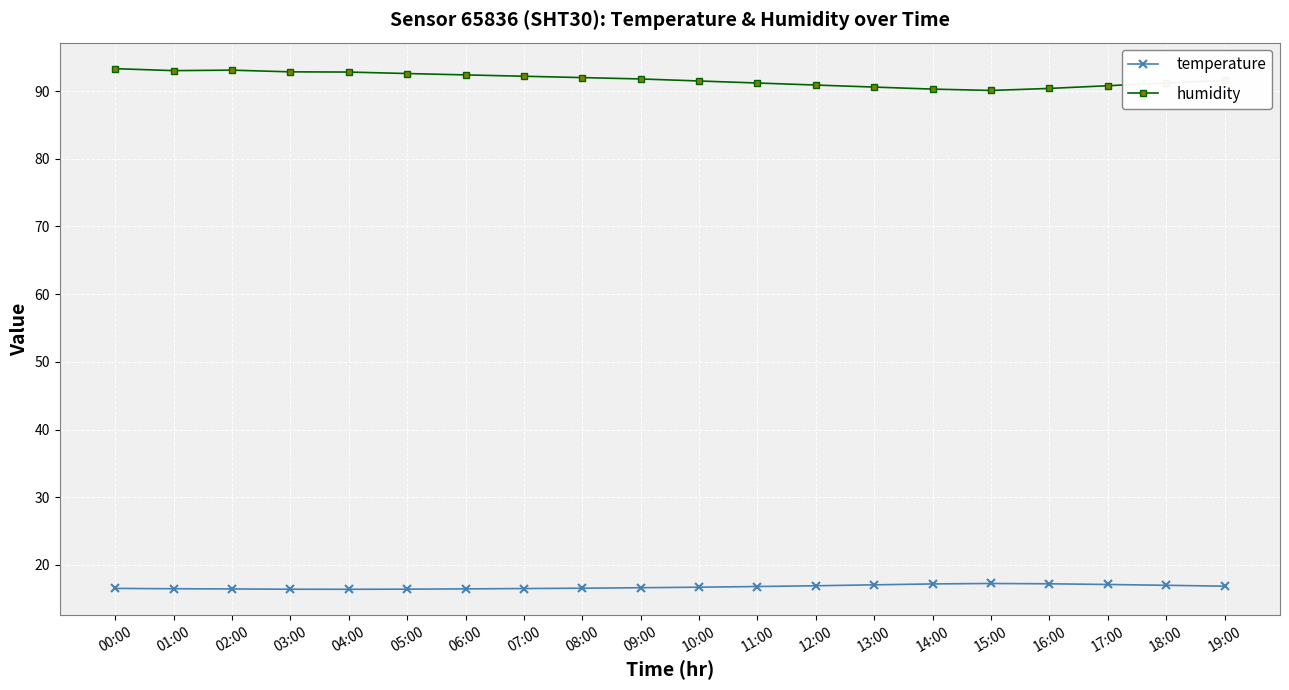

True or false: humidity and temperature intersect in this chart.

False